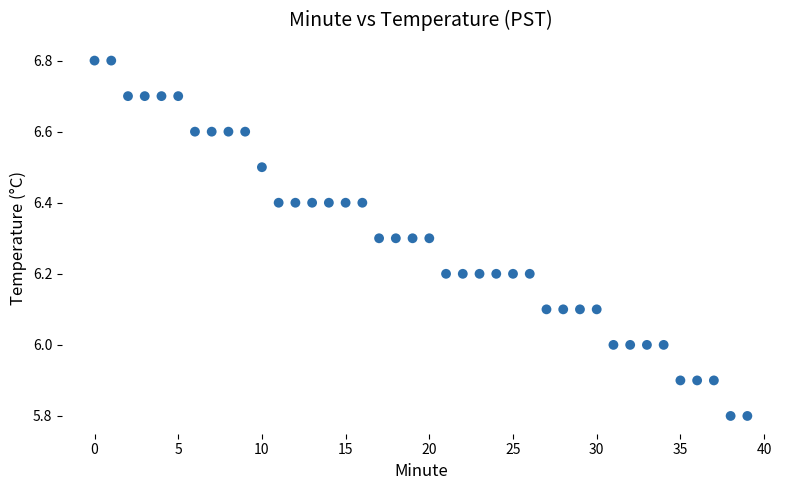

What is the range of Y values (max minus min)?

1.0